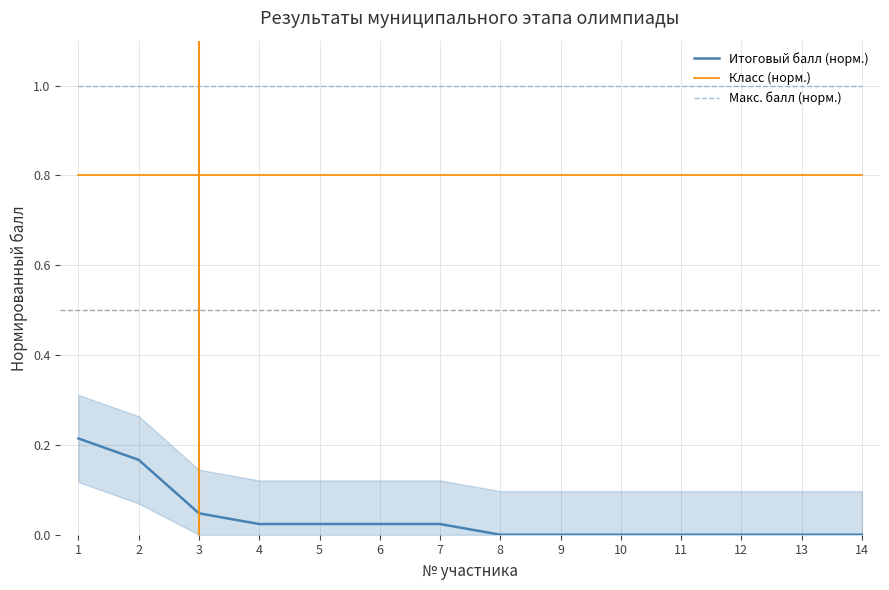

What is the average value of the Класс (норм.) series?

0.8